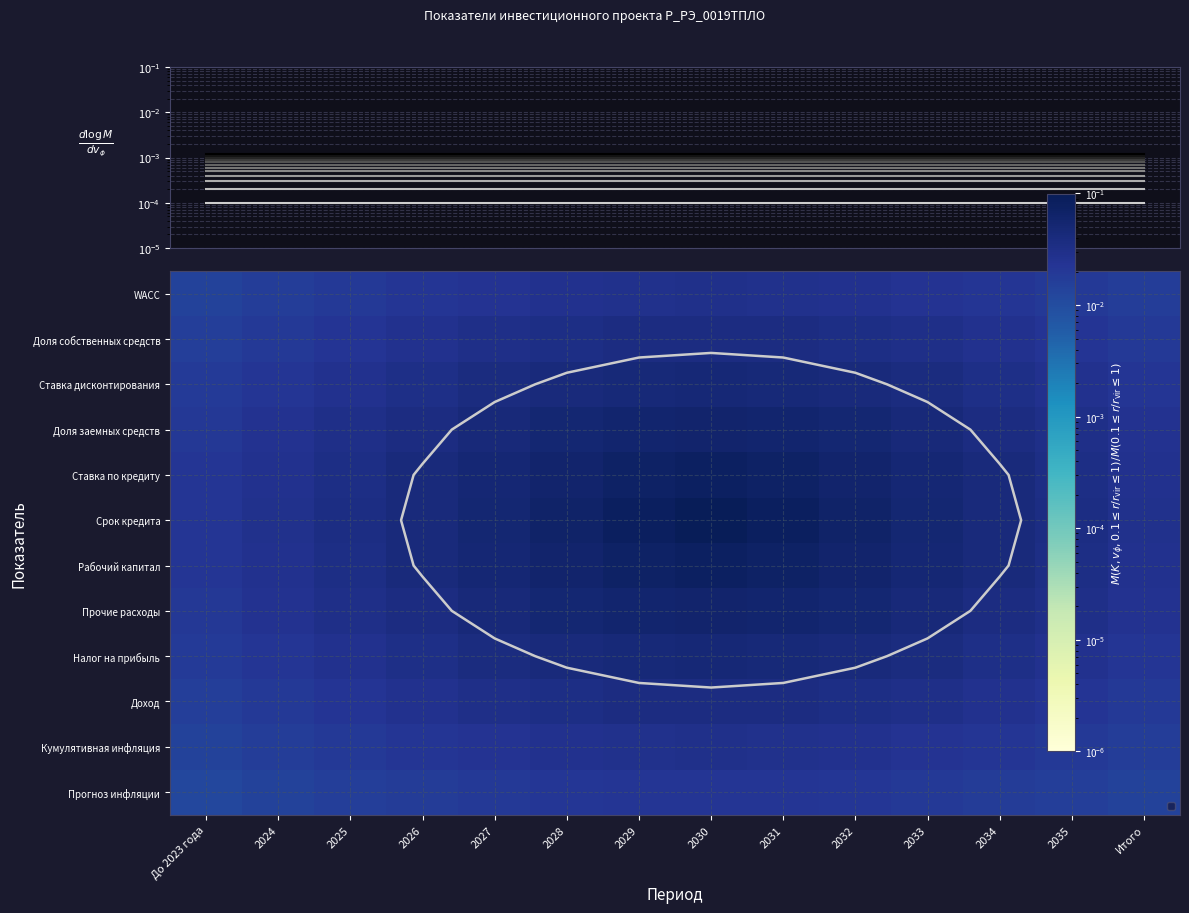

At which category is the sum across all series the highest?

2030